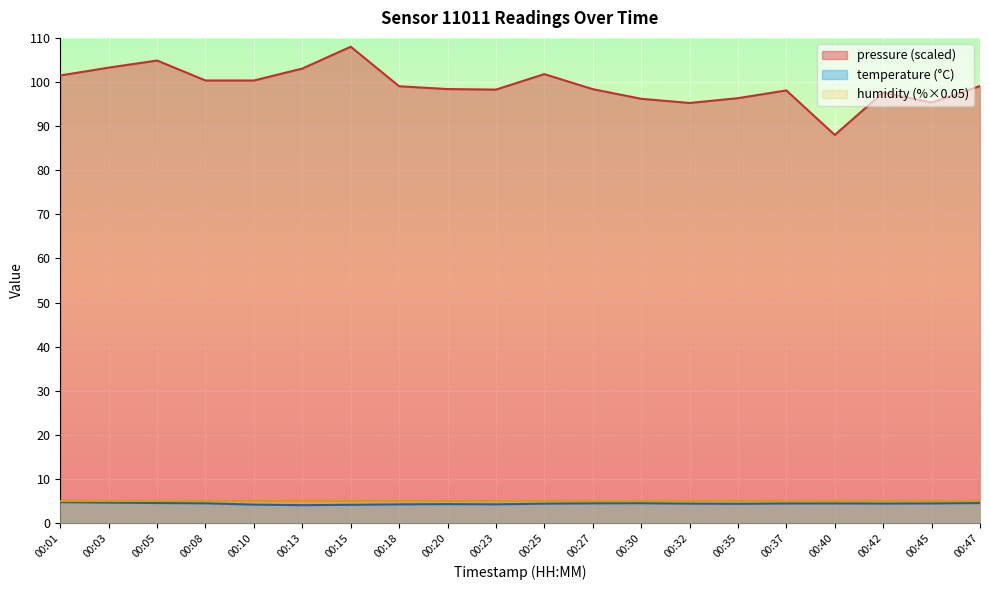

How many data points in pressure_norm are above 99?

10